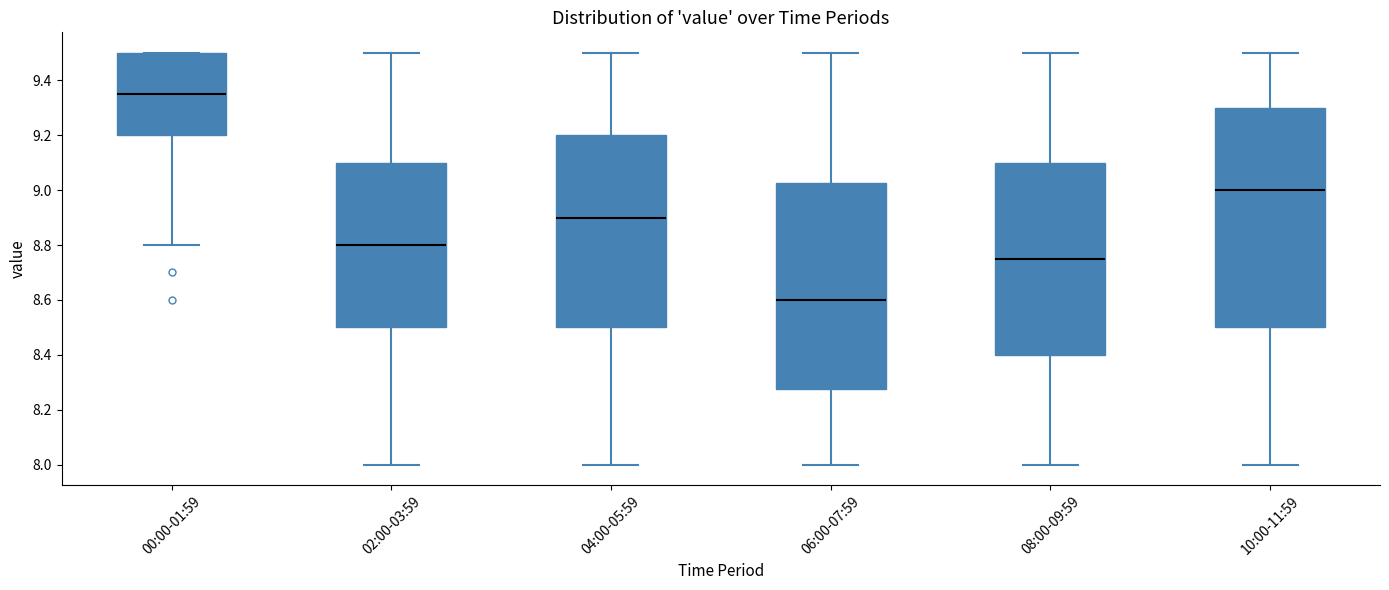

Which box's median line is the lowest?

06:00-07:59